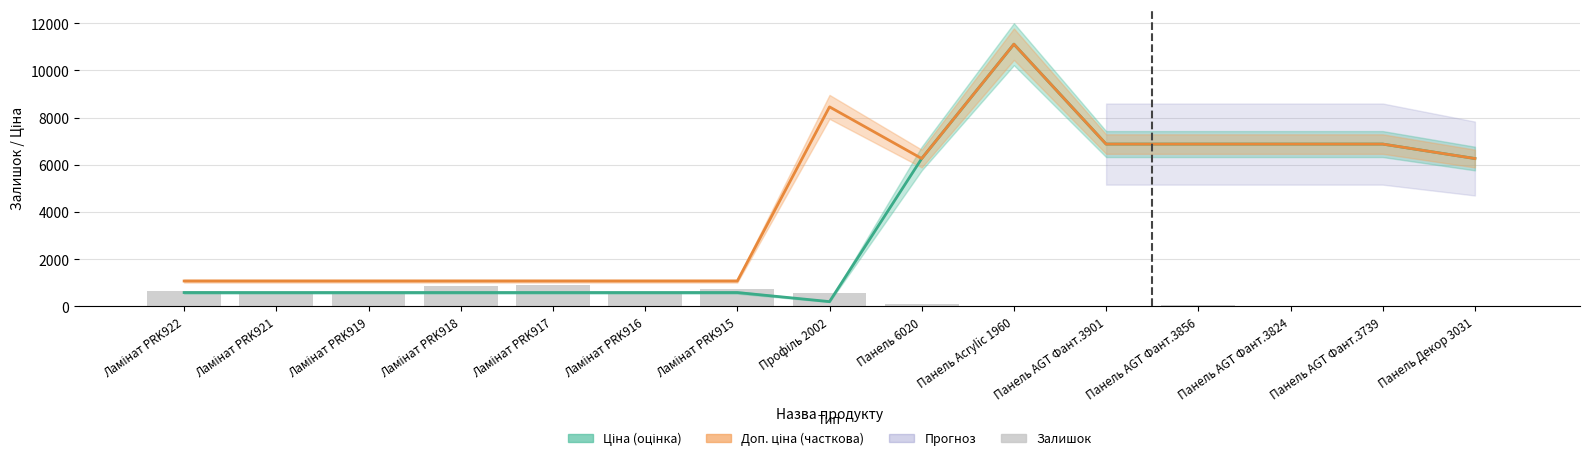

Does the chart contain any negative values?

No